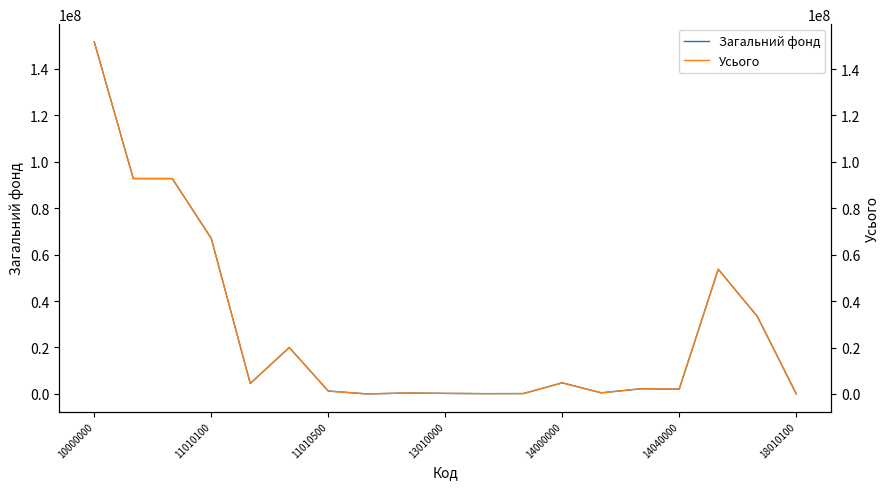

Which series changed the most between 10000000 and 16?

Усього